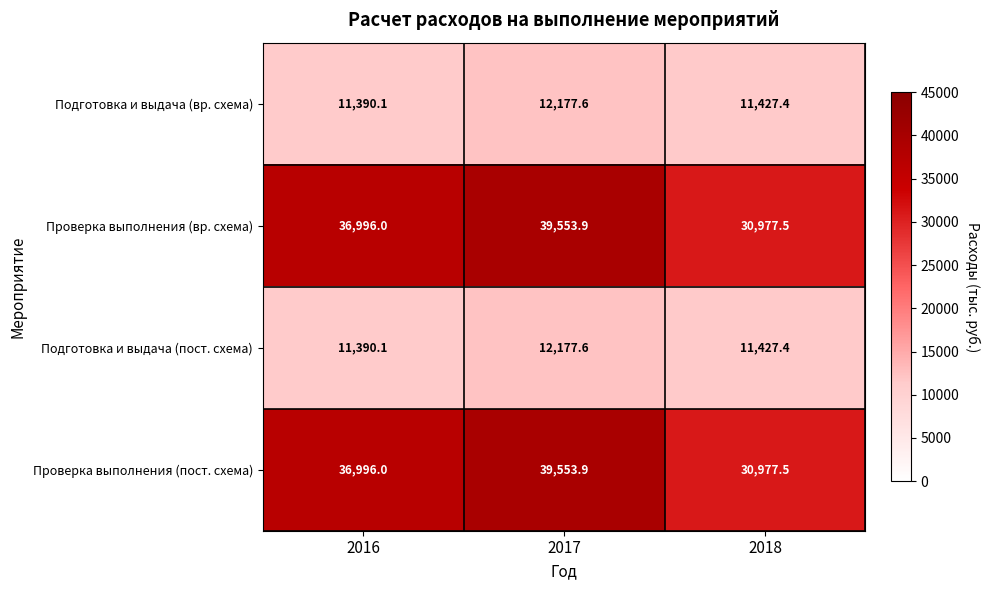

What is the difference between the highest and lowest values at 2018?

19550.1